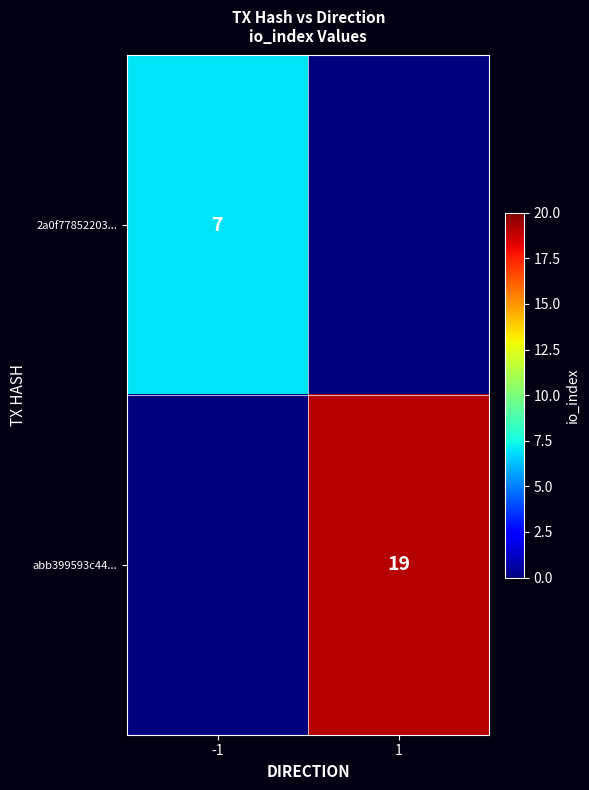

The value of 2a0f77852203... at -1 is 2. True or false?

False